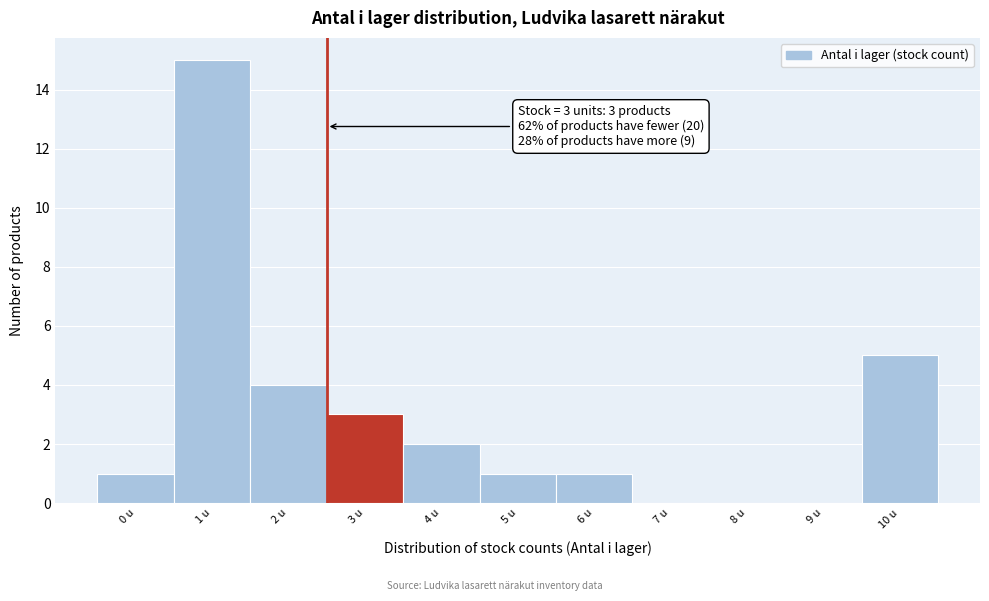

Reading left to right, extract all data points from this chart.

0 u=1	1 u=15	2 u=4	3 u=3	4 u=2	5 u=1	6 u=1	7 u=0	8 u=0	9 u=0	10 u=5